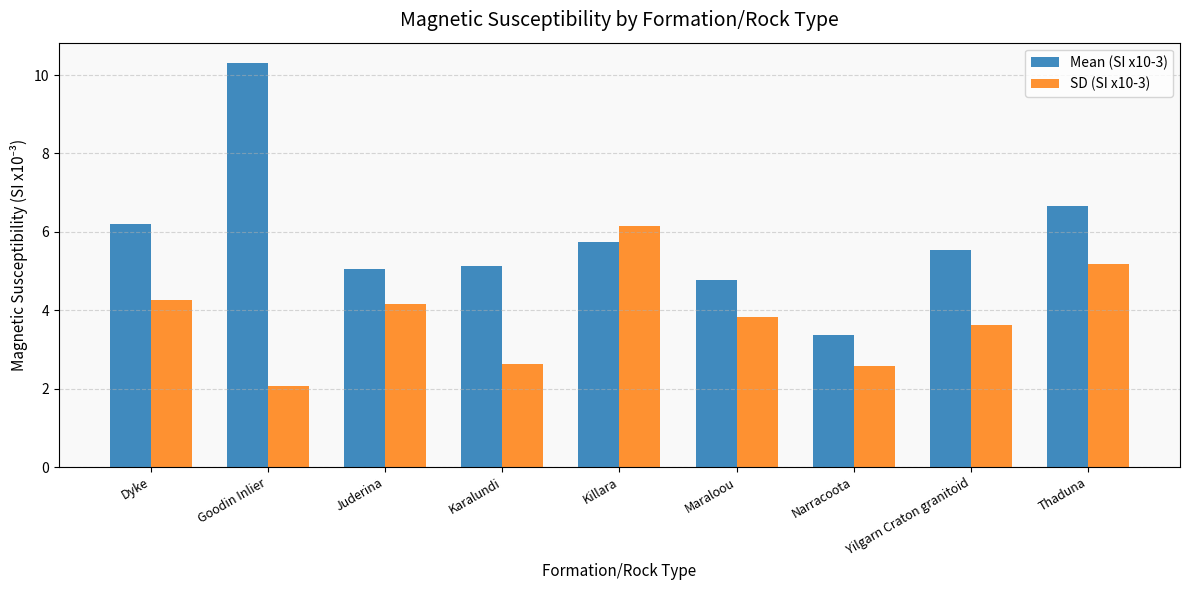

What is the spread (max minus min) of values at Juderina?

0.9